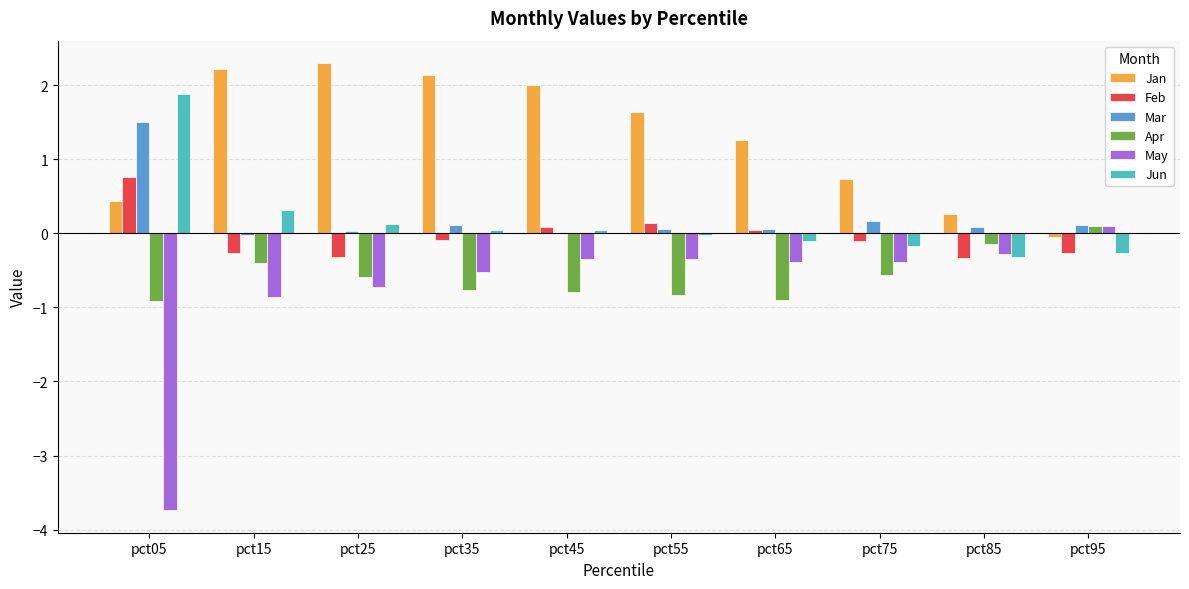

How many data points in Jan are above 1?

6